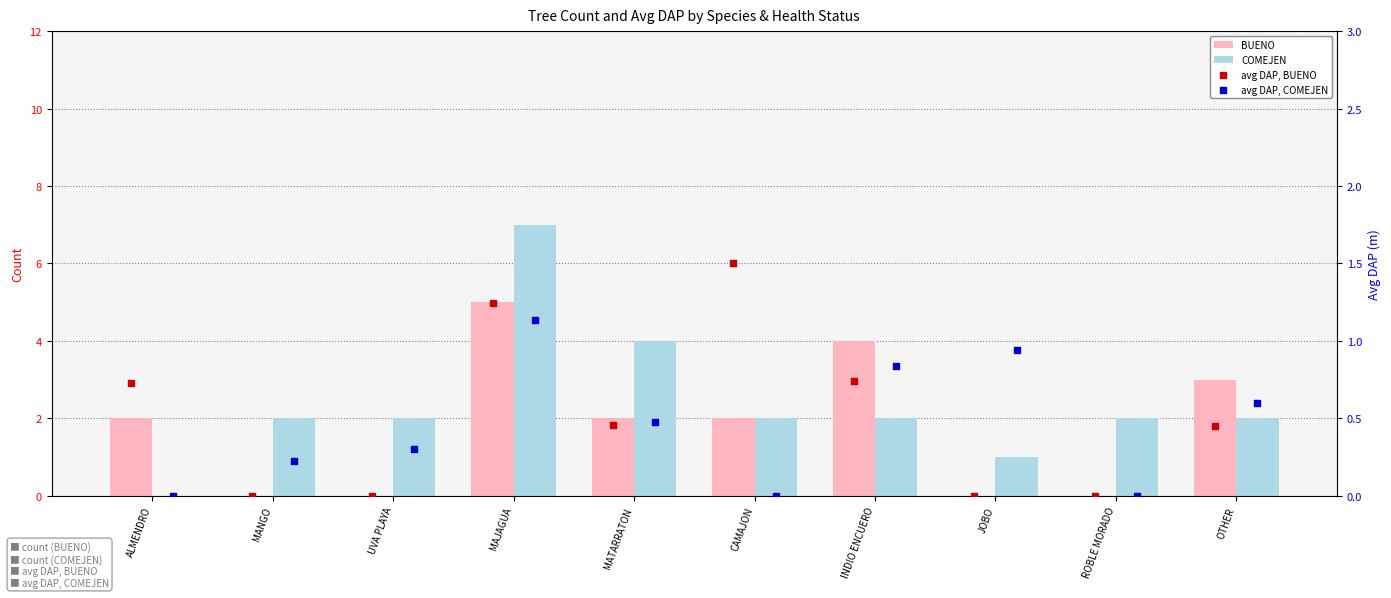

What is the total value across all series at UVA PLAYA?

2.3